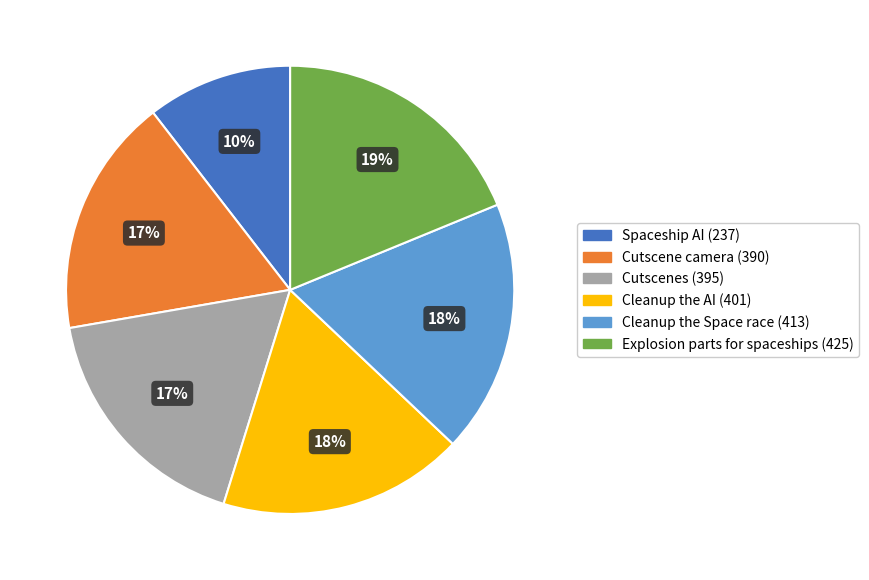

Which slice is the largest?

Explosion parts for spaceships